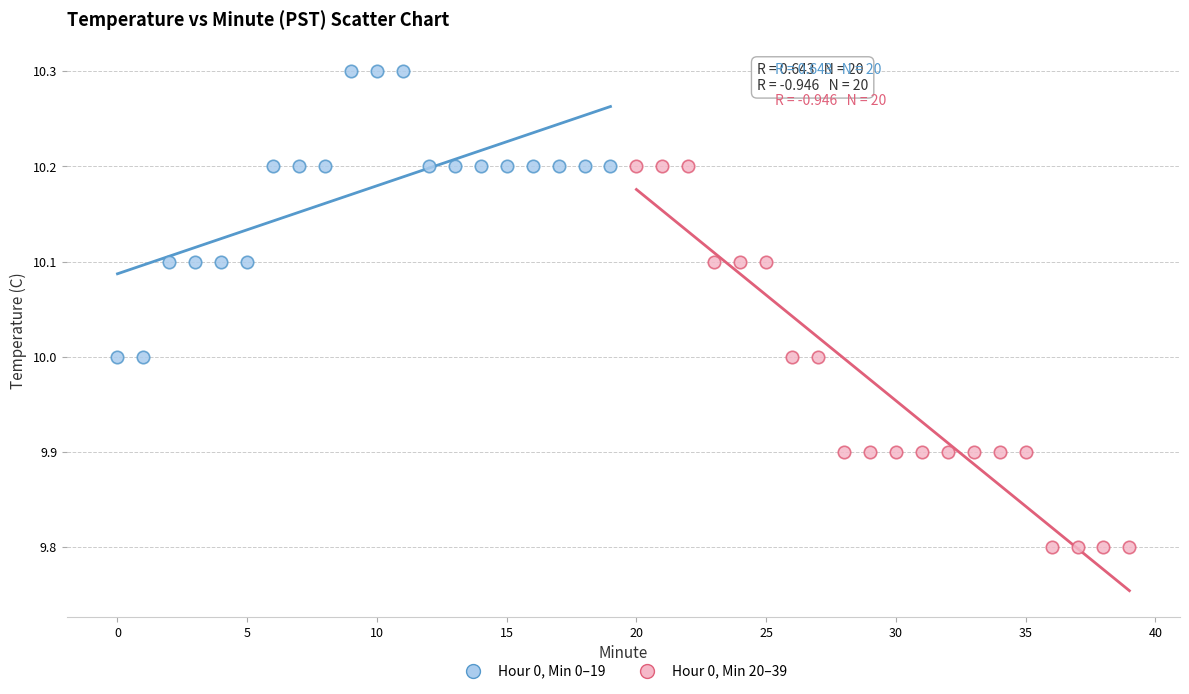

Which series reaches the maximum Y coordinate?

Hour 0, Min 0–19